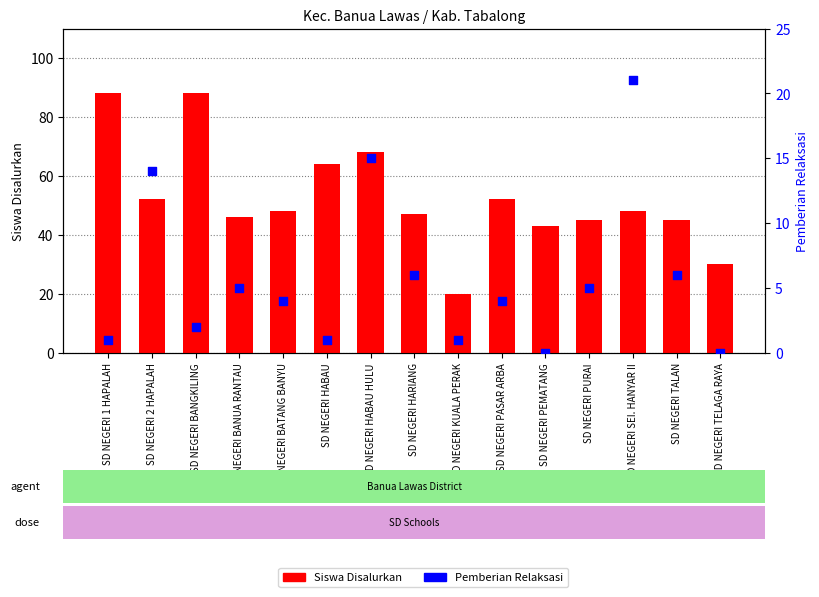

Which series contains the lowest Y value?

Pemberian Relaksasi